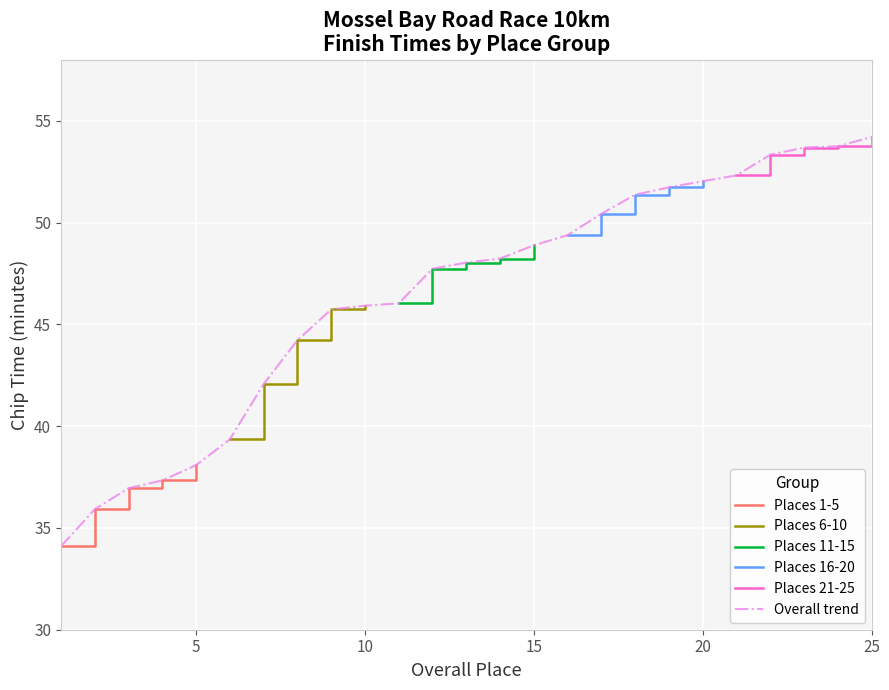

What is the value of the Places 11-15 point at the 1st from the left?

46.0